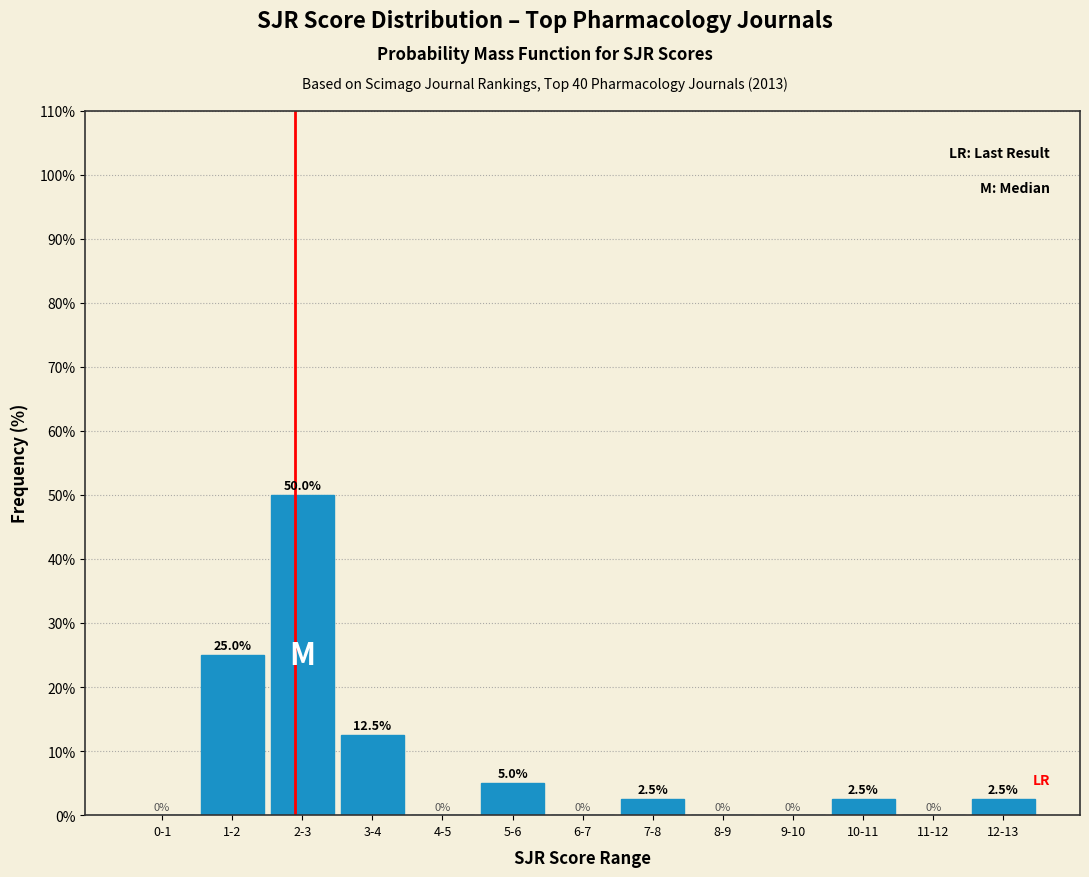

Reading right to left, extract all data points from this chart.

12-13=2.5	11-12=0.0	10-11=2.5	9-10=0.0	8-9=0.0	7-8=2.5	6-7=0.0	5-6=5.0	4-5=0.0	3-4=12.5	2-3=50.0	1-2=25.0	0-1=0.0